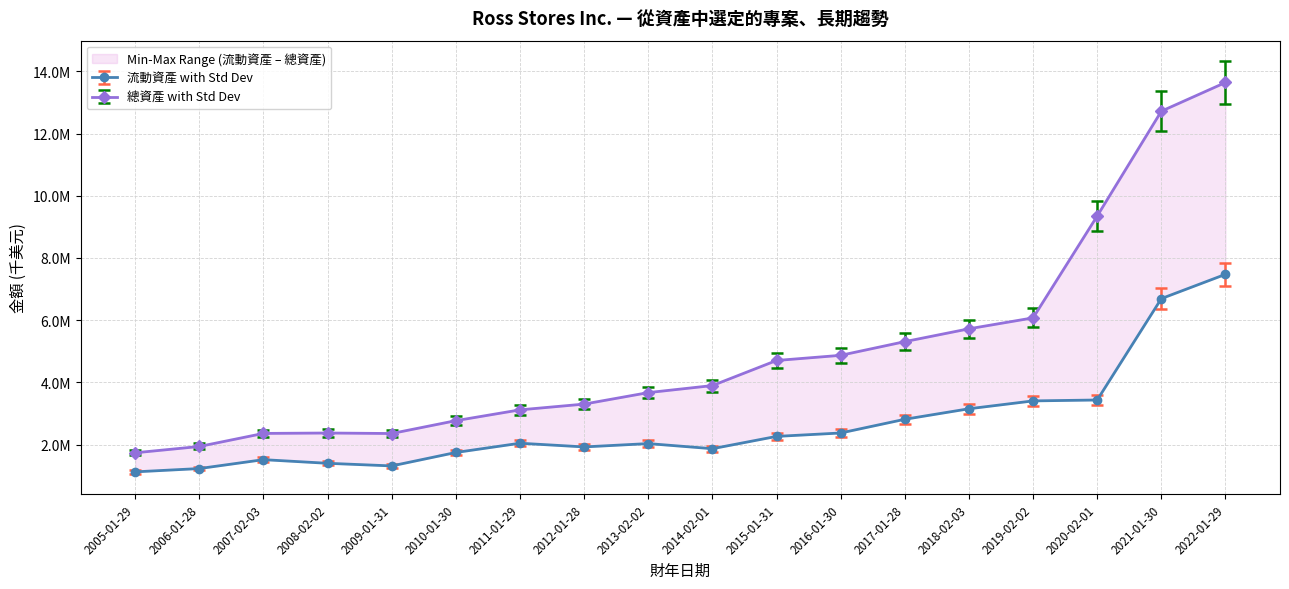

What is the label of the 12th point from the left?

2016-01-30